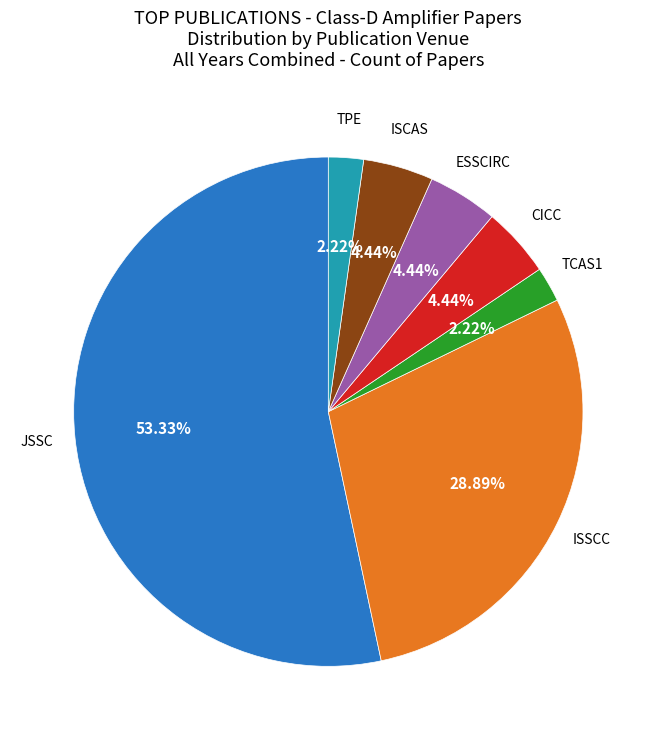

Count the number of slices in the pie.

7